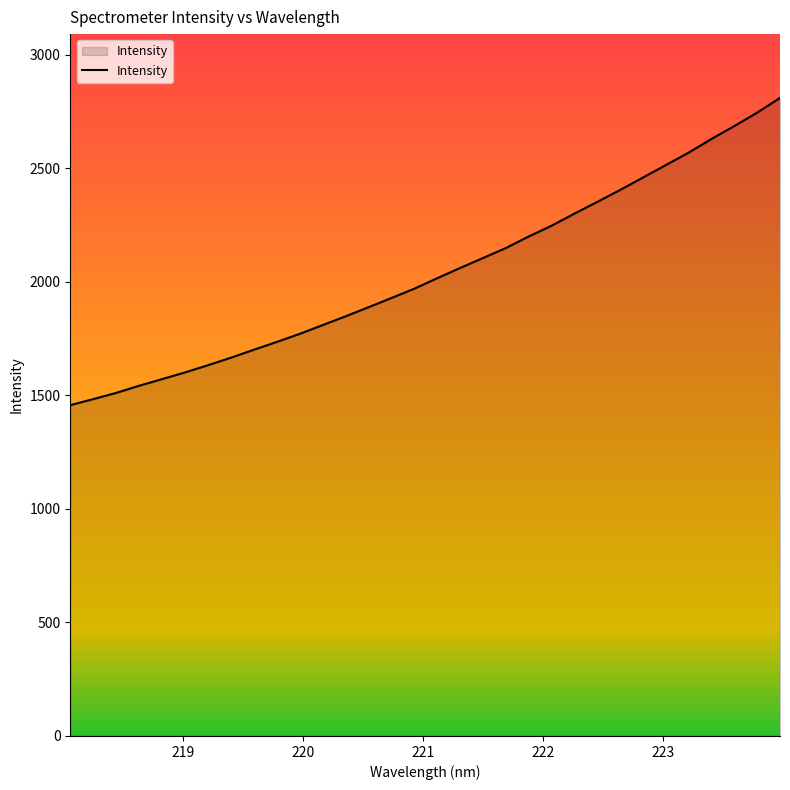

What is the maximum value shown in the chart?

2809.6